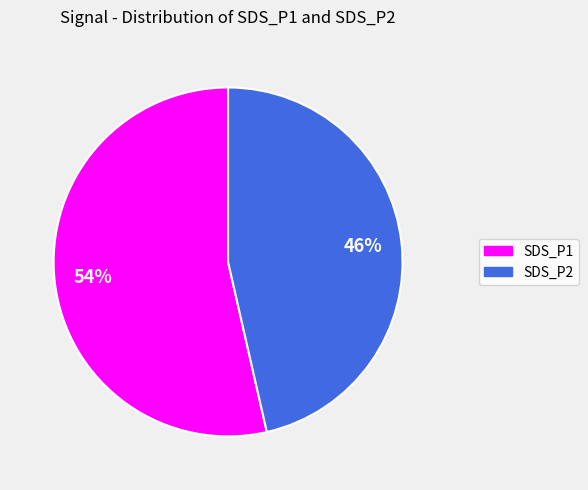

What is the largest slice in the pie chart?

SDS_P1